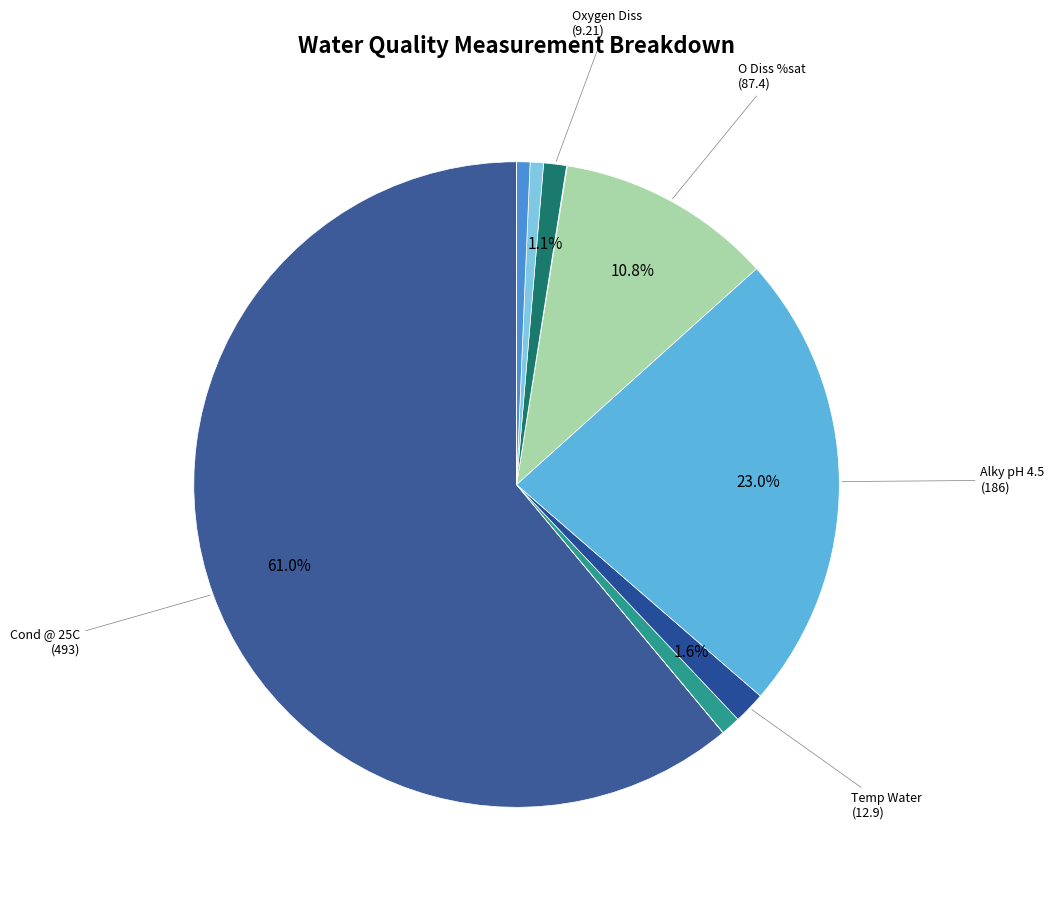

Count the number of slices in the pie.

12